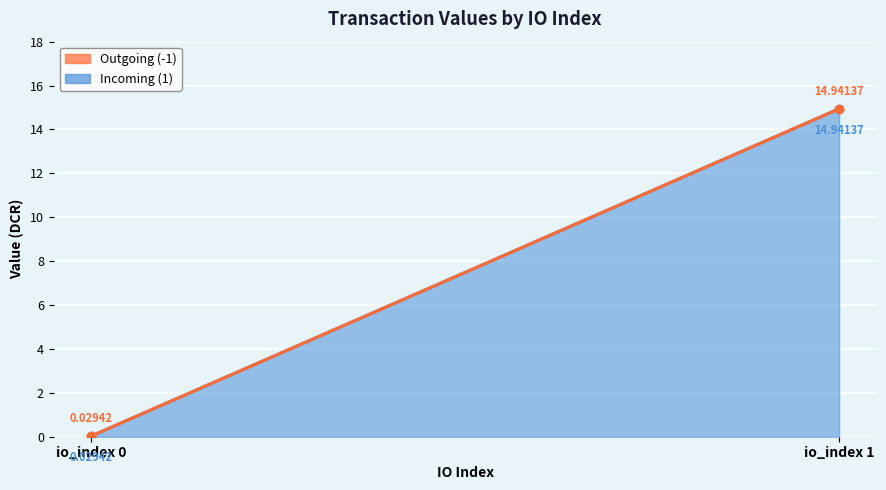

At which label is Outgoing (-1) closest to 7?

io_index 0